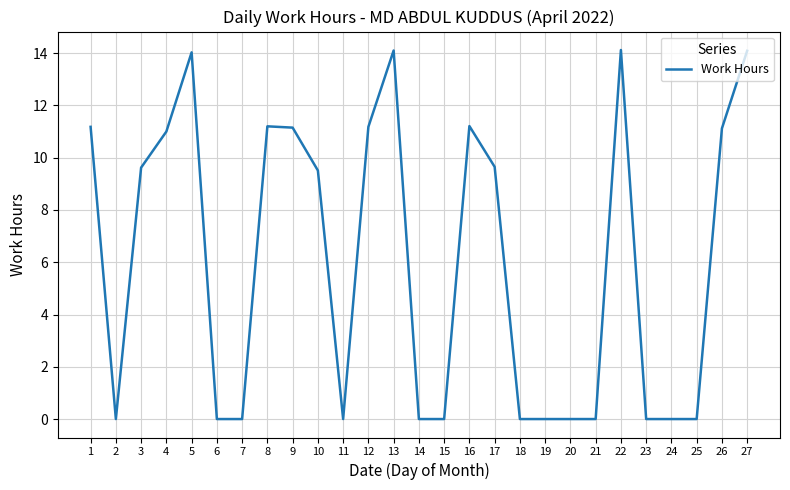

What is the difference between the maximum and minimum values?

14.1